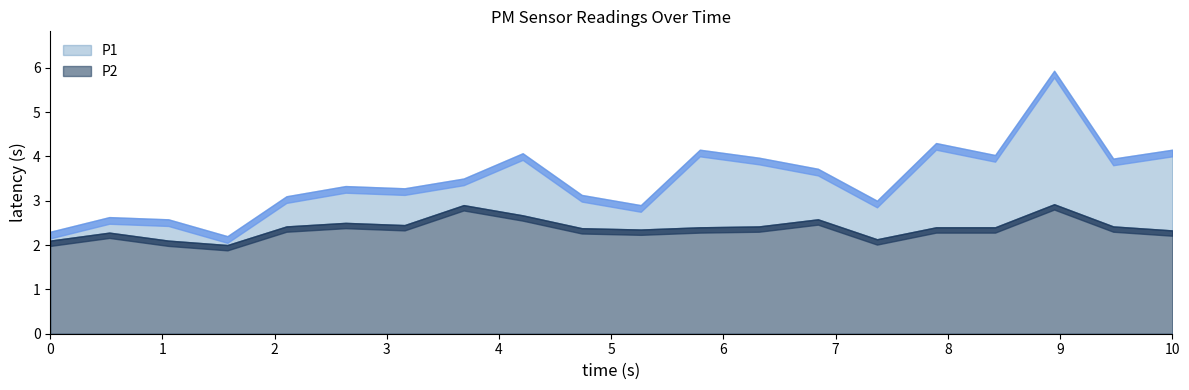

How many interior local peaks does the P1 series have?

6